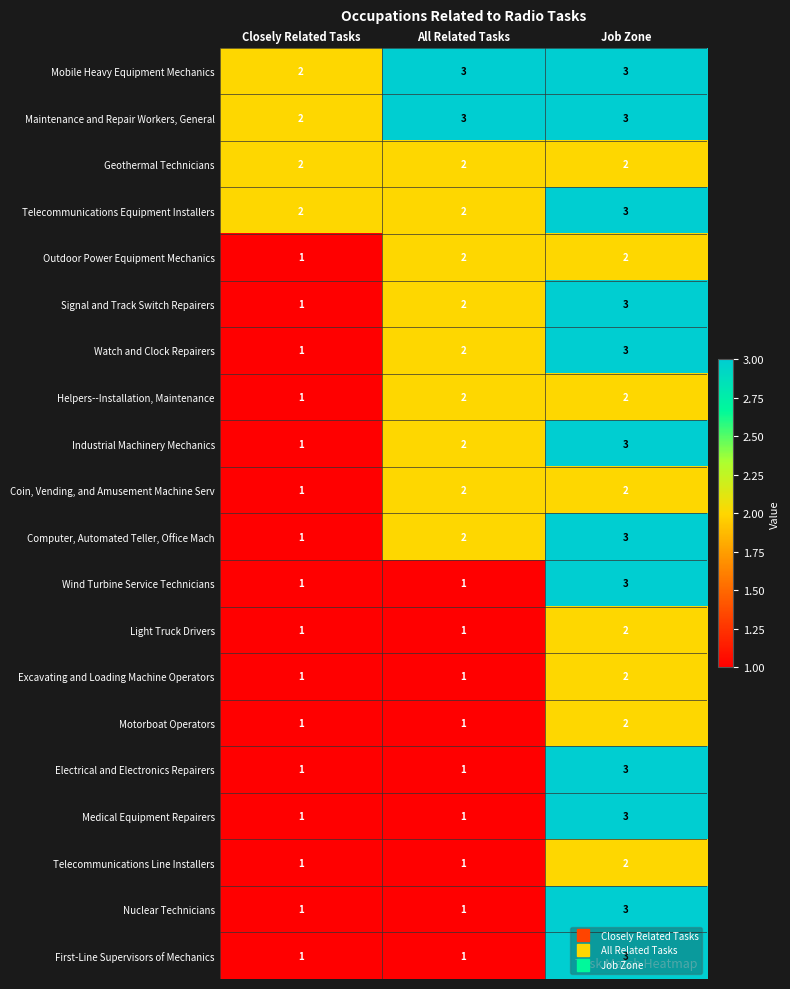

Count the Maintenance and Repair Workers, General values in the range 2 to 3.

3